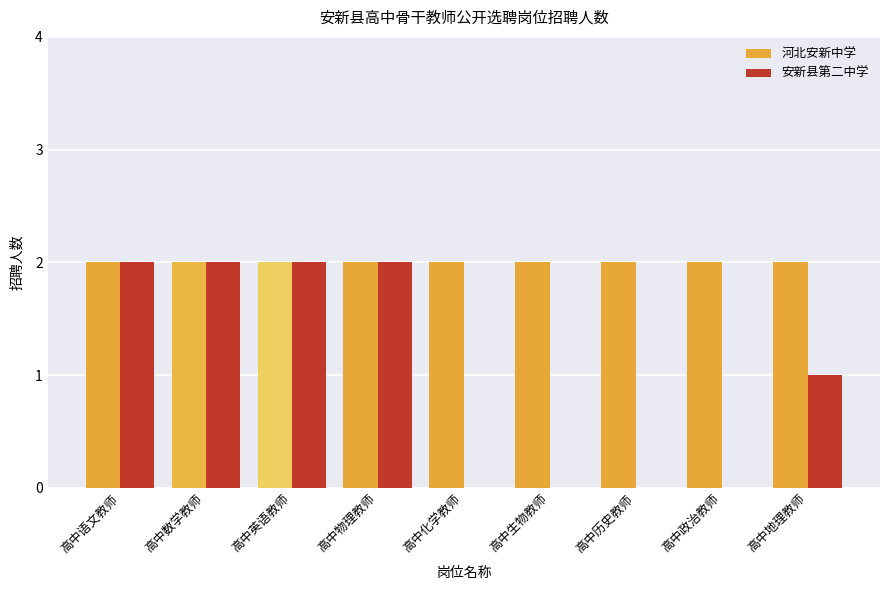

Is it true that 安新县第二中学 equals 3 at 高中物理教师?

False